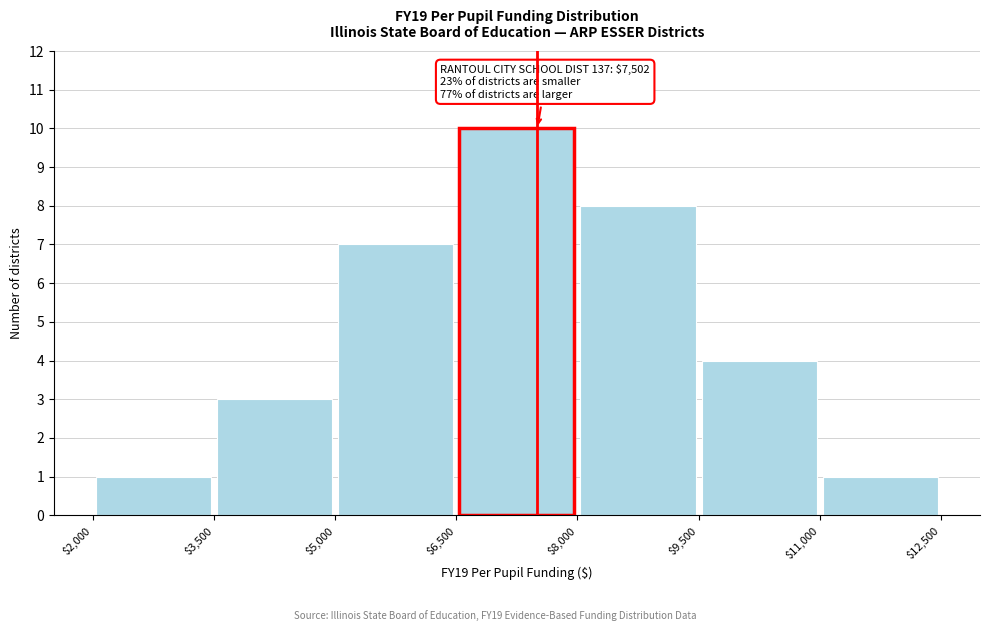

Over which range of the x-axis is the bar tallest?

$6,500 to $8,000